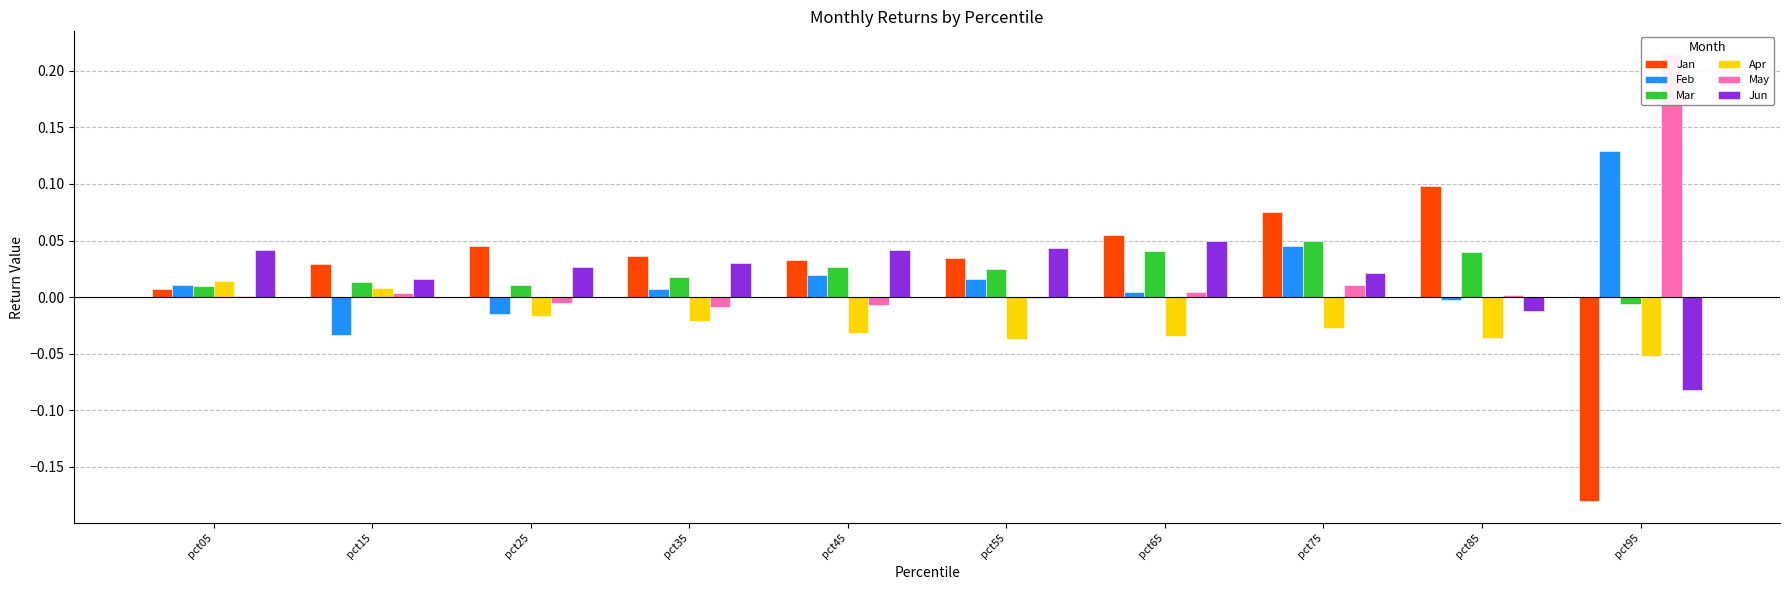

How many groups of bars are there?

10